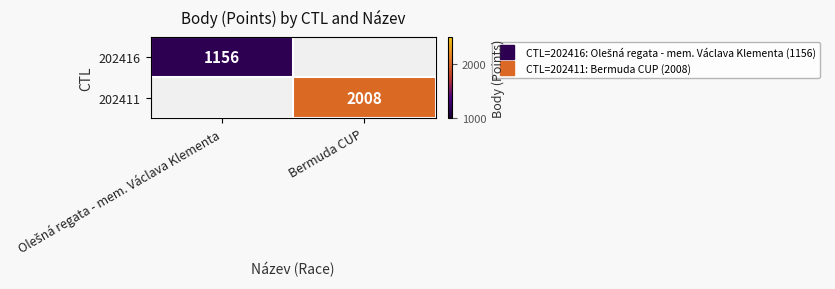

Which series has the largest range (max minus min)?

202416